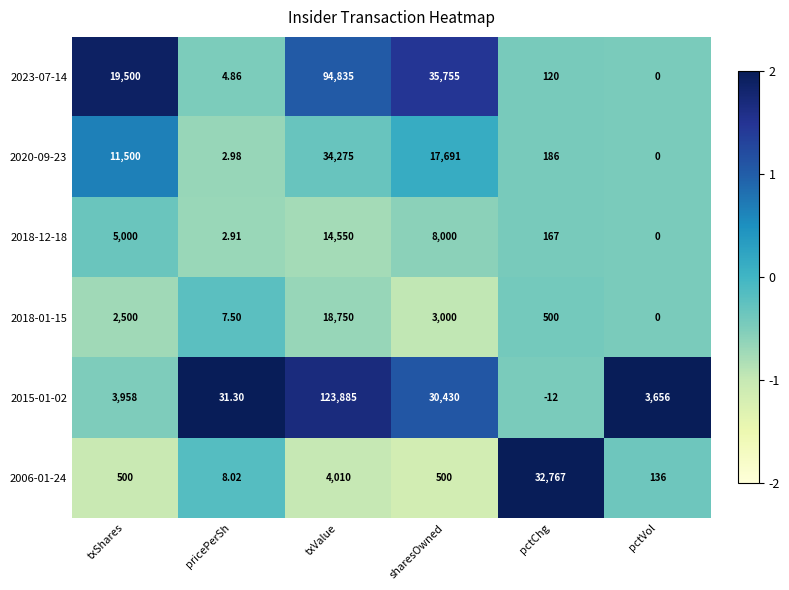

At which label is 2006-01-24 closest to 16387?

txValue